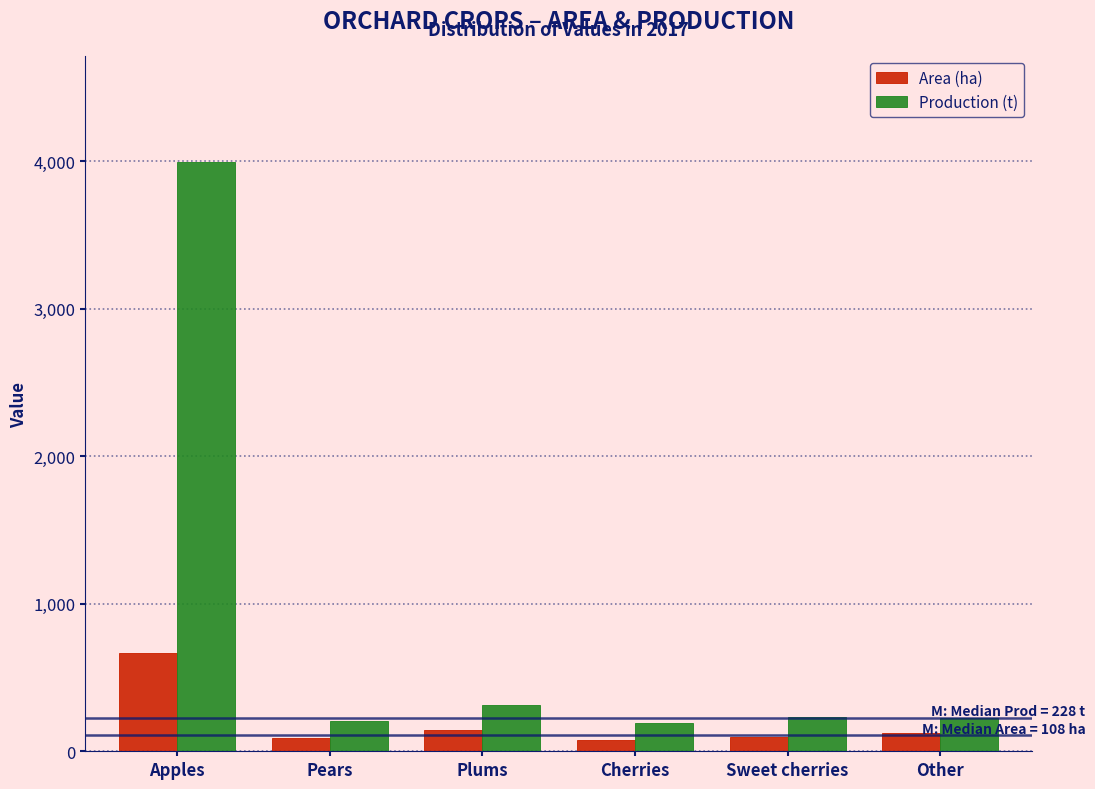

The value of Area (ha) at Other is 122. True or false?

True